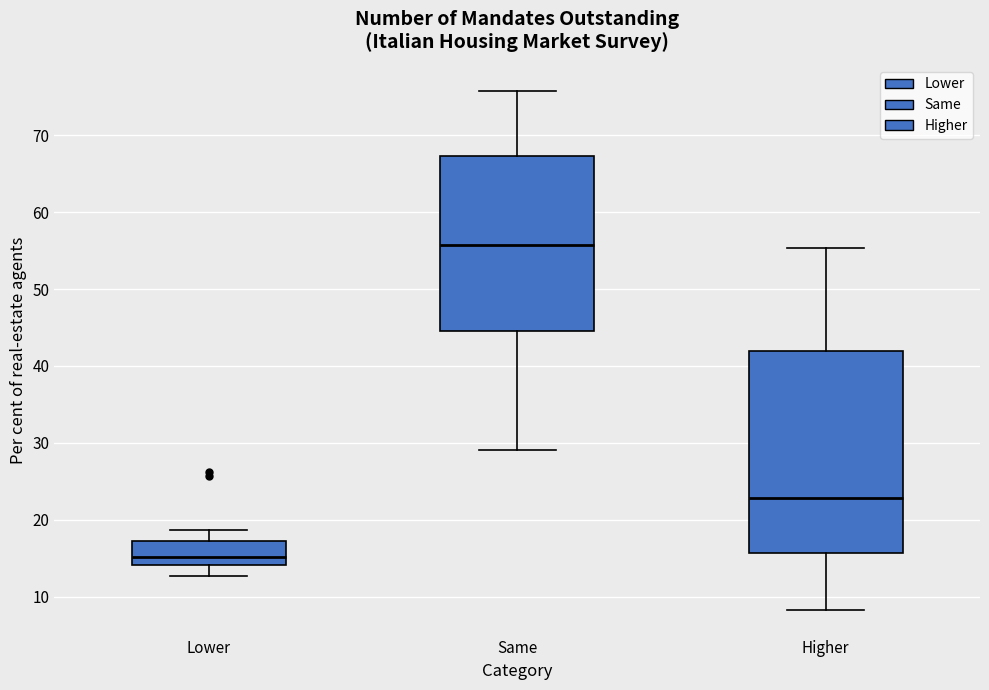

Which box has the highest median line?

Same